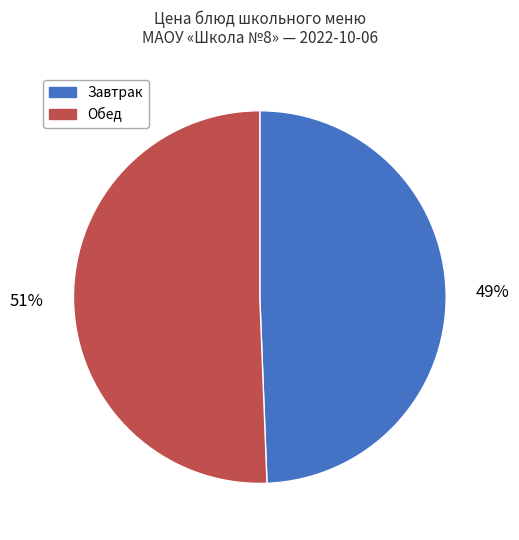

Is there a majority slice in this chart?

Yes